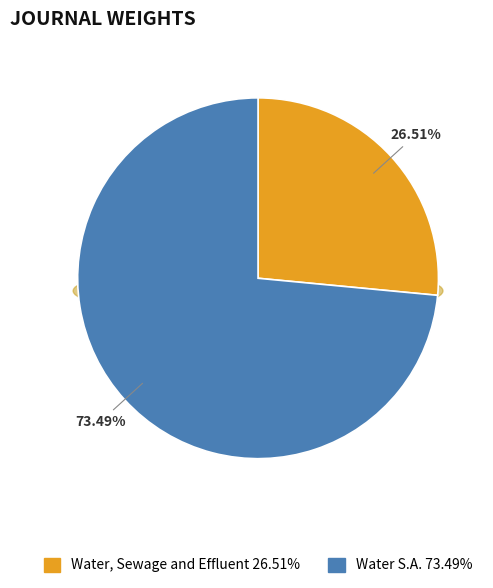

Count the number of slices in the pie.

2